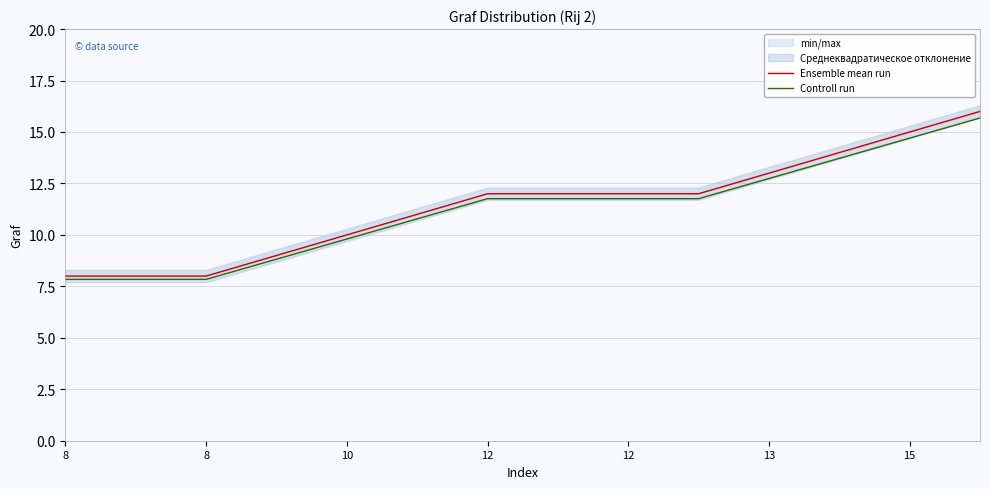

True or false: Ensemble mean run has more than 1 points higher than both neighbors.

False